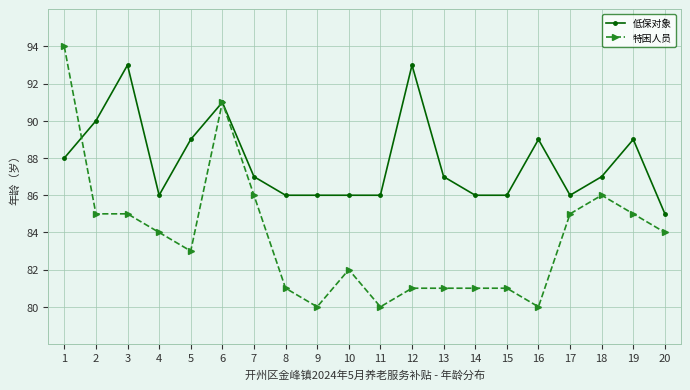

Rank the series by their maximum value, from highest to lowest.

特困人员, 低保对象